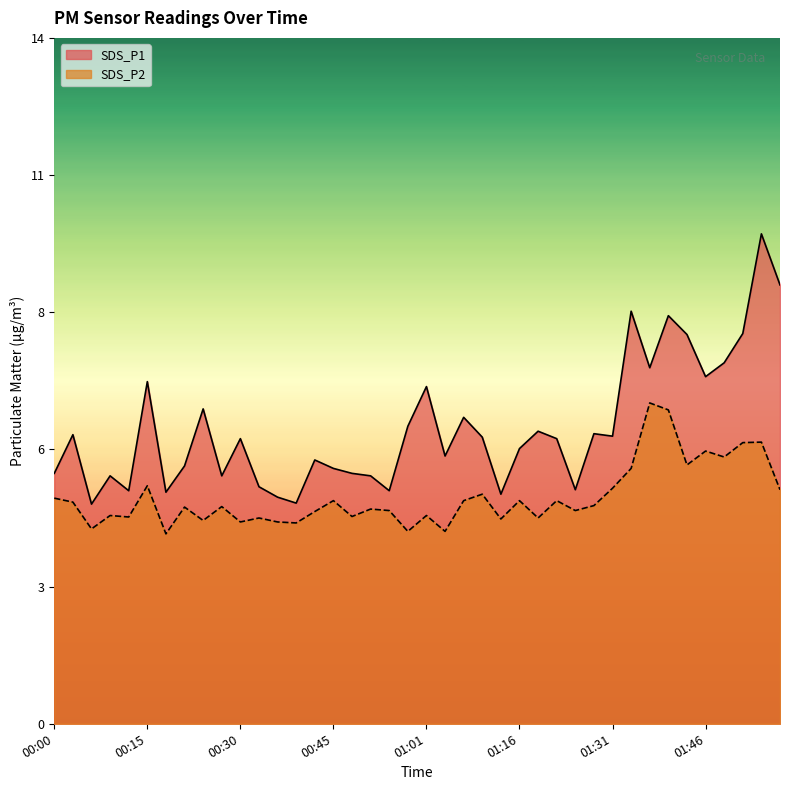

Which series has the largest total across all categories?

SDS_P1